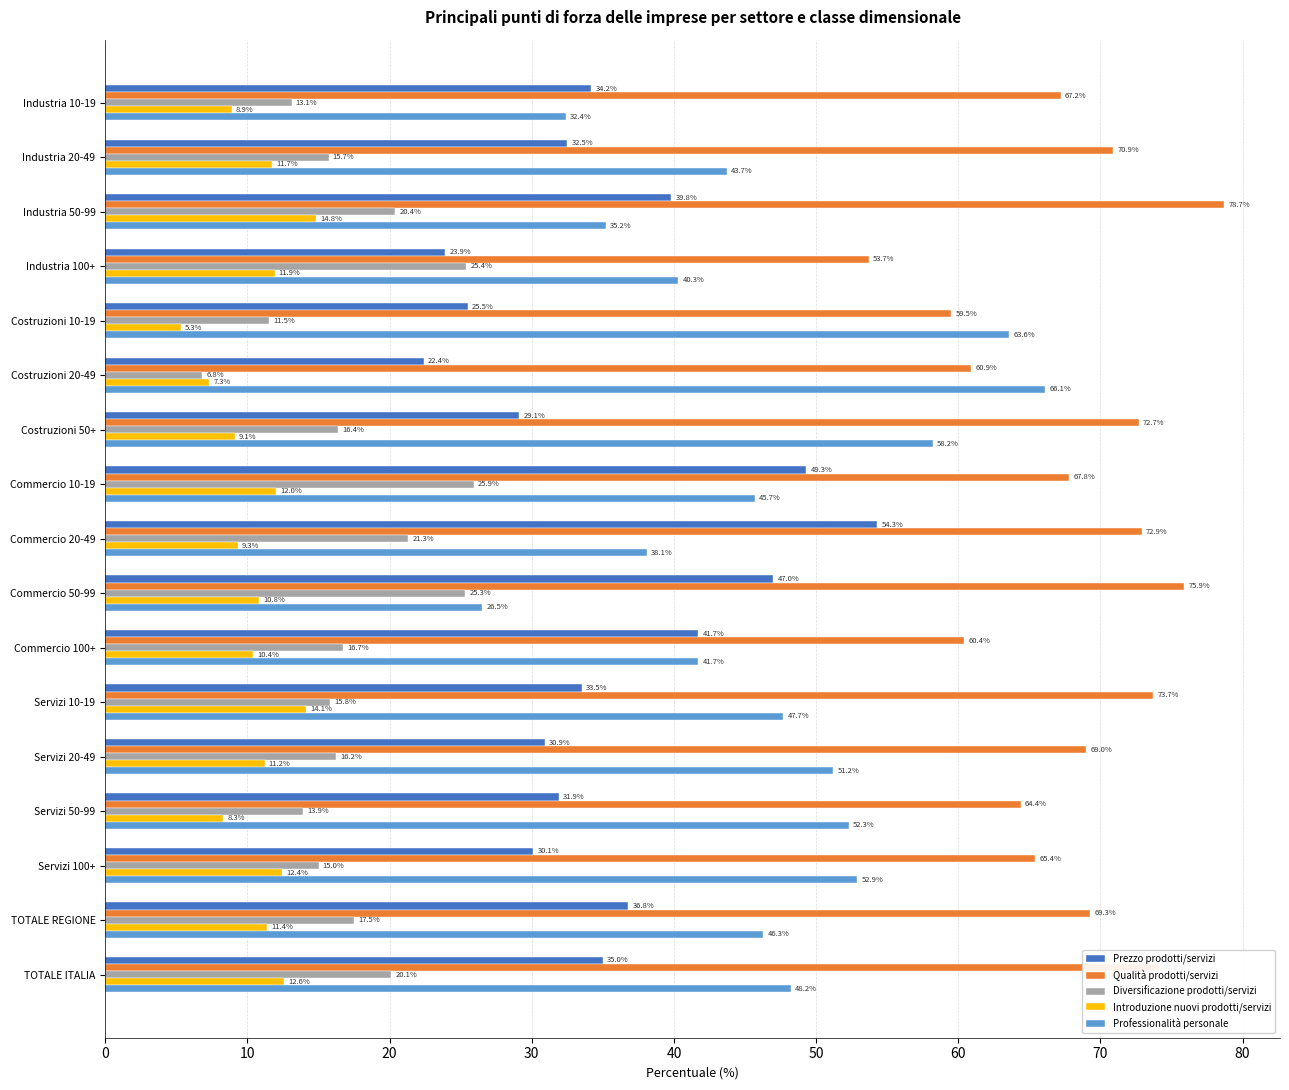

Which series has the largest total across all categories?

Qualità prodotti/servizi